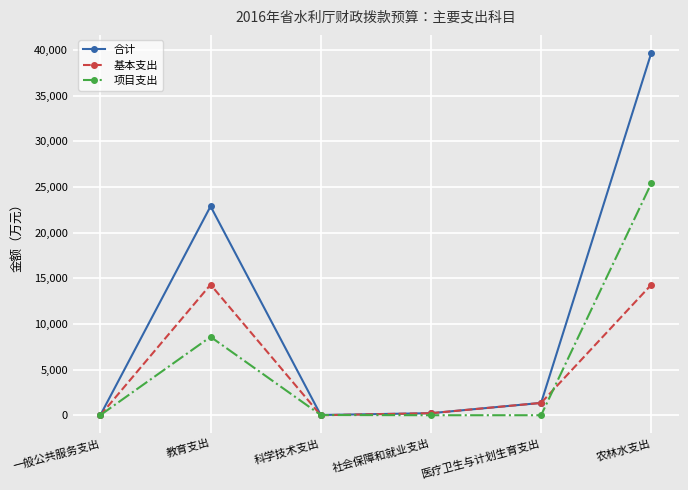

What is the label of the 1st point from the right?

农林水支出